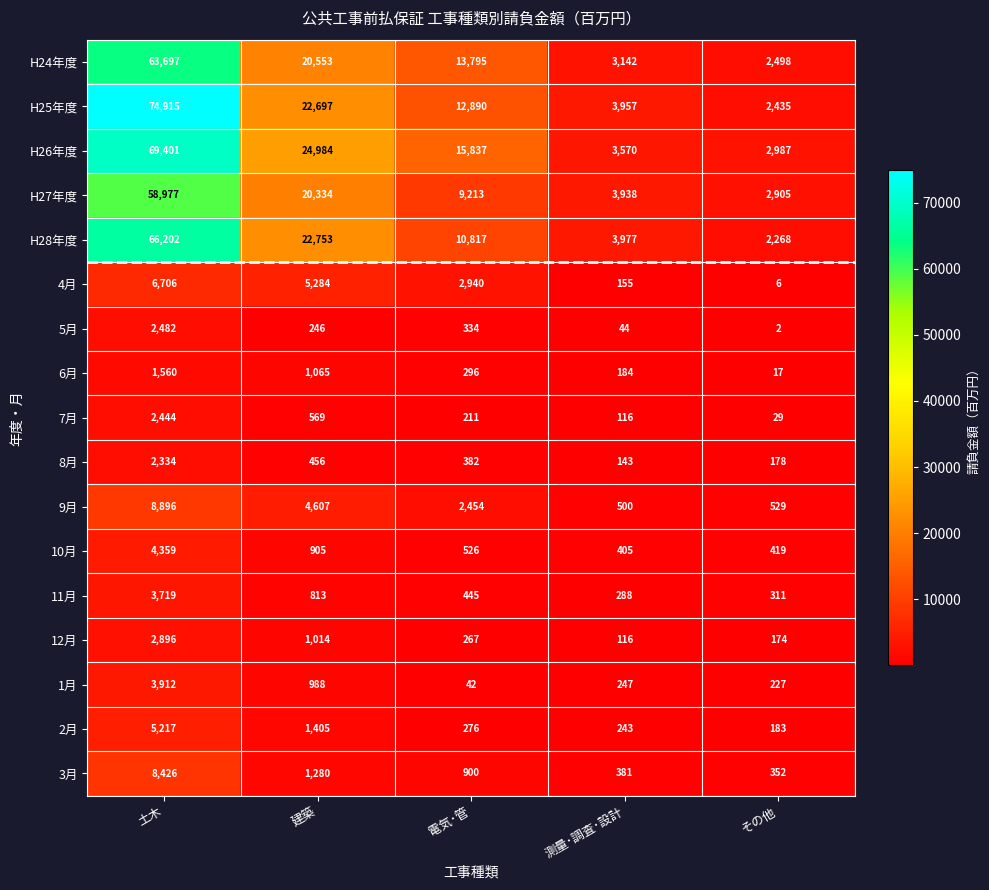

Is it true that 9月 equals 2454 at 電気･管?

True